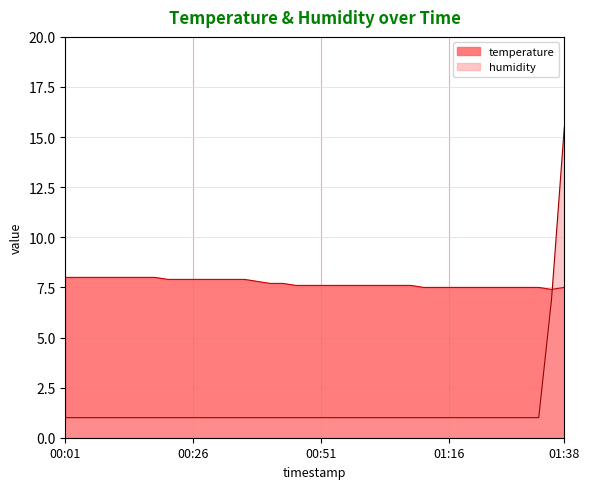

At which category is the sum across all series the highest?

01:38